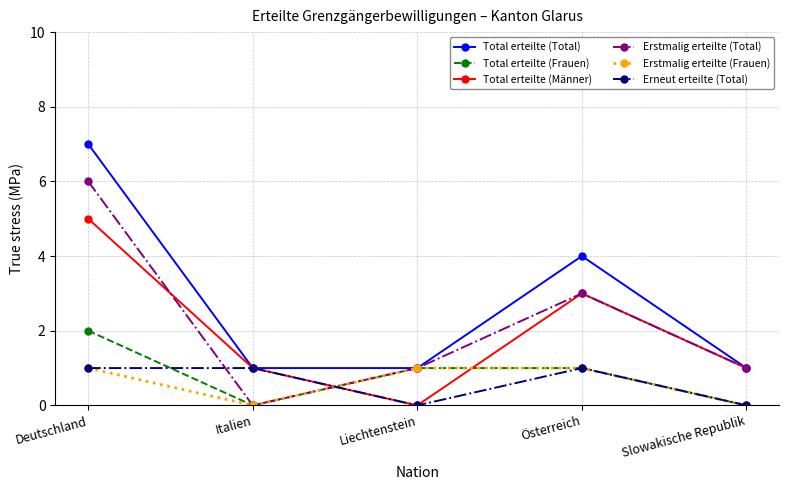

What is the difference between the maximum and minimum values in the Erstmalig erteilte (Total) series?

6